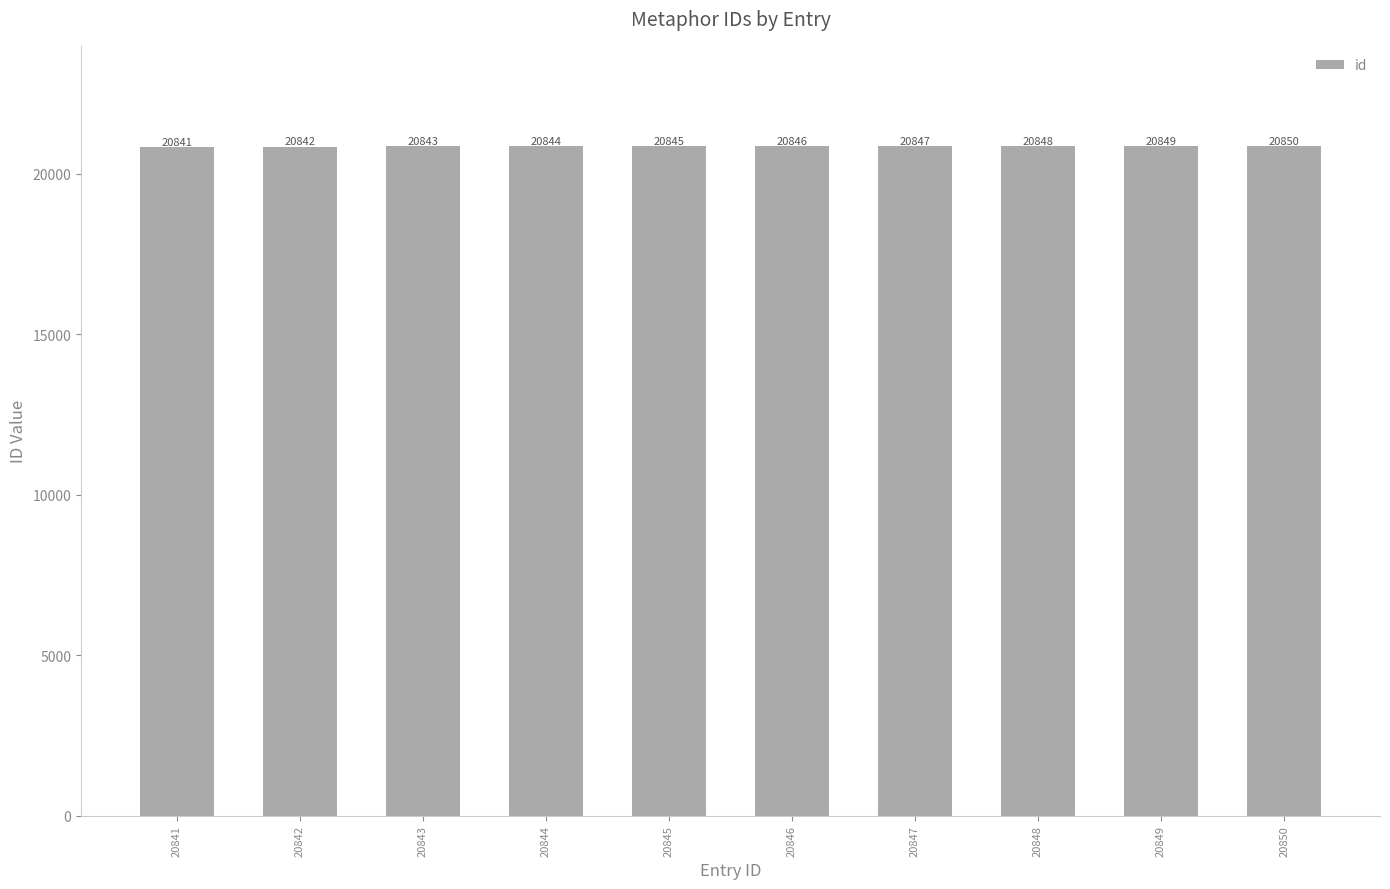

What is the difference between the values at 20848 and 20845?

3